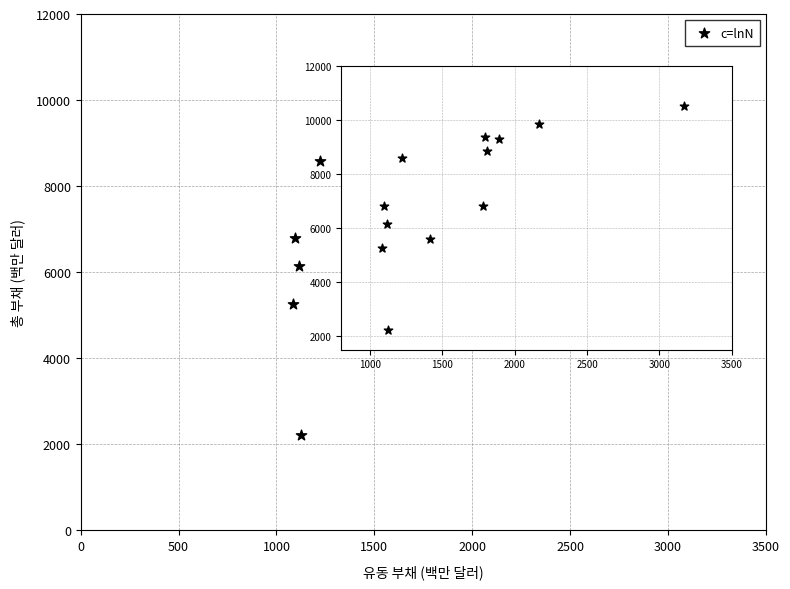

What is the average Y value?

7441